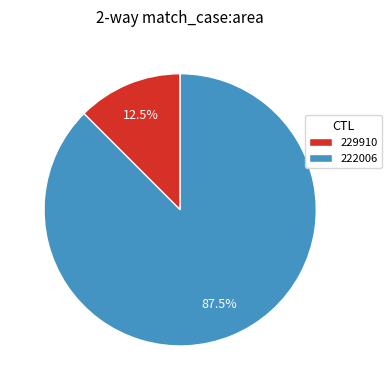

Between 229910 and 222006, which is larger?

222006